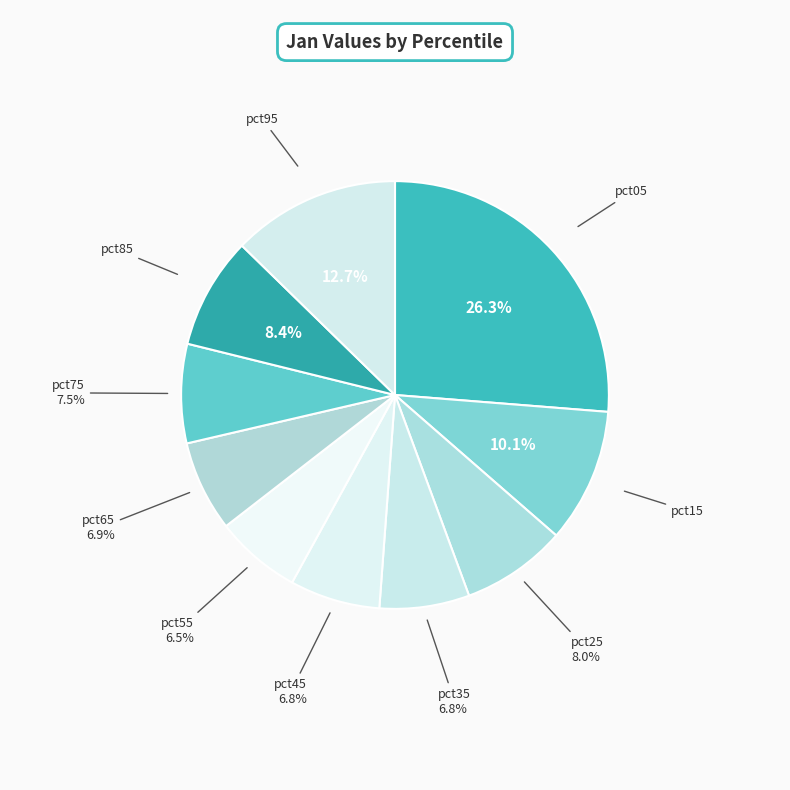

What is the largest slice in the pie chart?

pct05